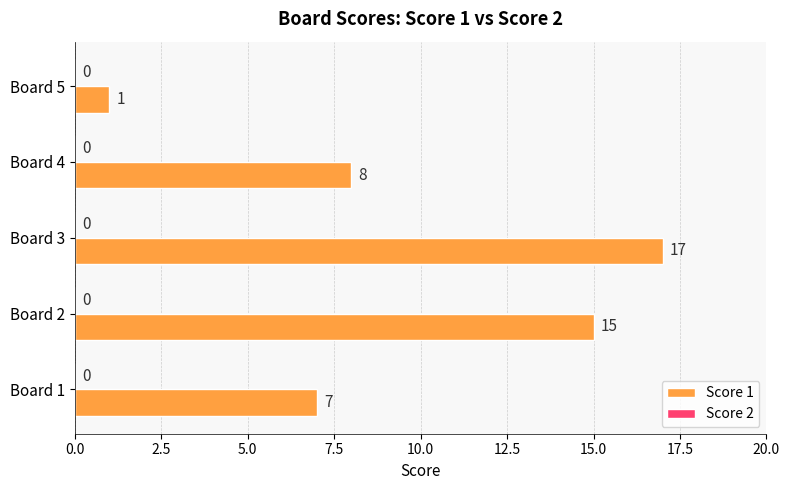

Does the chart contain any negative values?

No